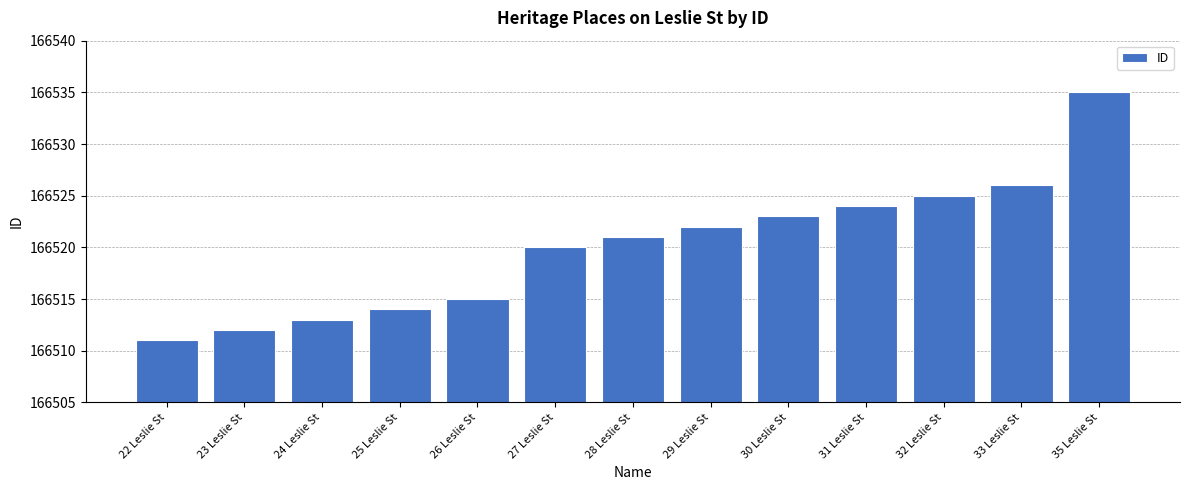

What is the difference between the values at 31 Leslie St and 26 Leslie St?

9